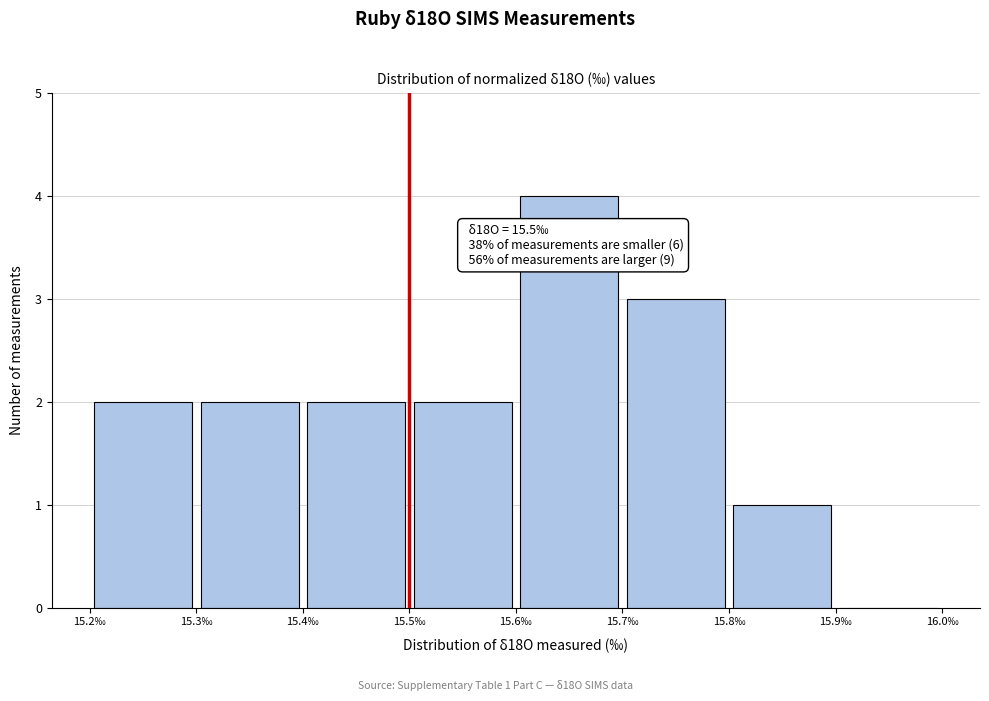

Over which range of the x-axis is the bar tallest?

15.6 to 15.7